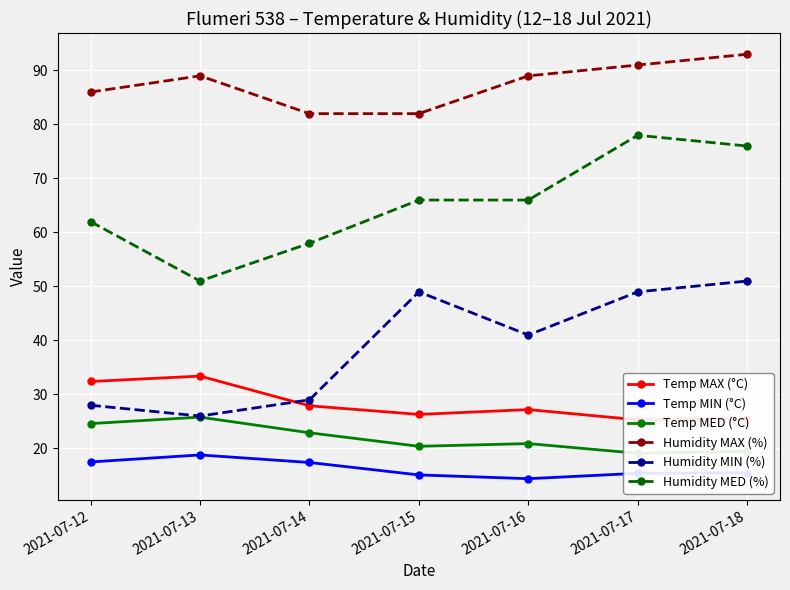

Reading right to left, list all the values displayed in this chart.

Temp MAX (°C): 25.5	25.3	27.2	26.3	27.9	33.4	32.4
Temp MIN (°C): 15.5	15.4	14.4	15.1	17.4	18.8	17.5
Temp MED (°C): 19.5	19.1	20.9	20.4	22.9	25.8	24.6
Humidity MAX (%): 93.0	91.0	89.0	82.0	82.0	89.0	86.0
Humidity MIN (%): 51.0	49.0	41.0	49.0	29.0	26.0	28.0
Humidity MED (%): 76.0	78.0	66.0	66.0	58.0	51.0	62.0